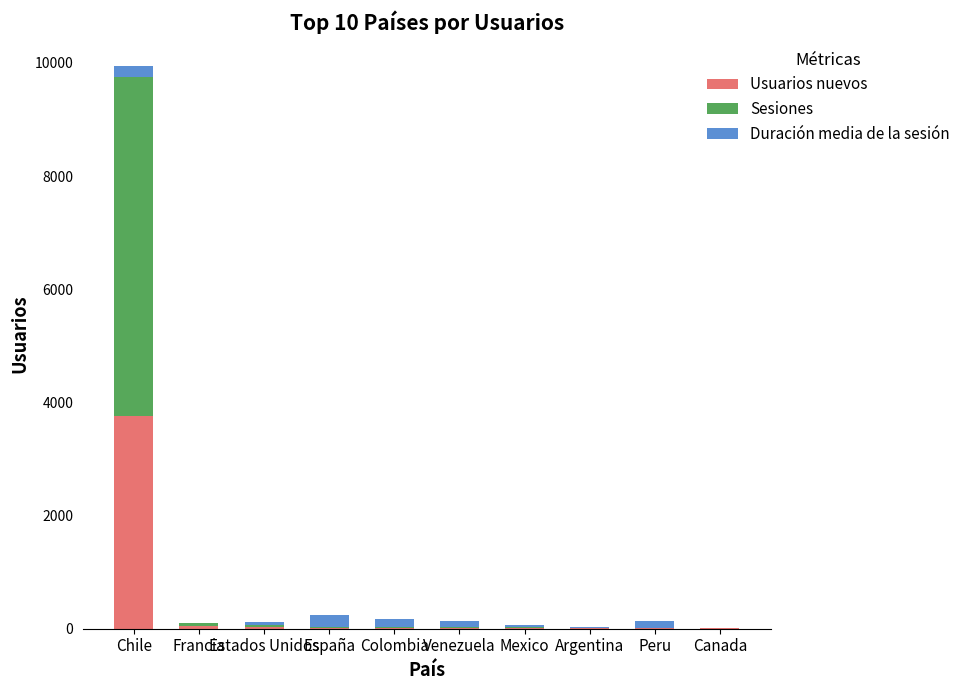

What is the highest value of the Usuarios nuevos series?

3764.0